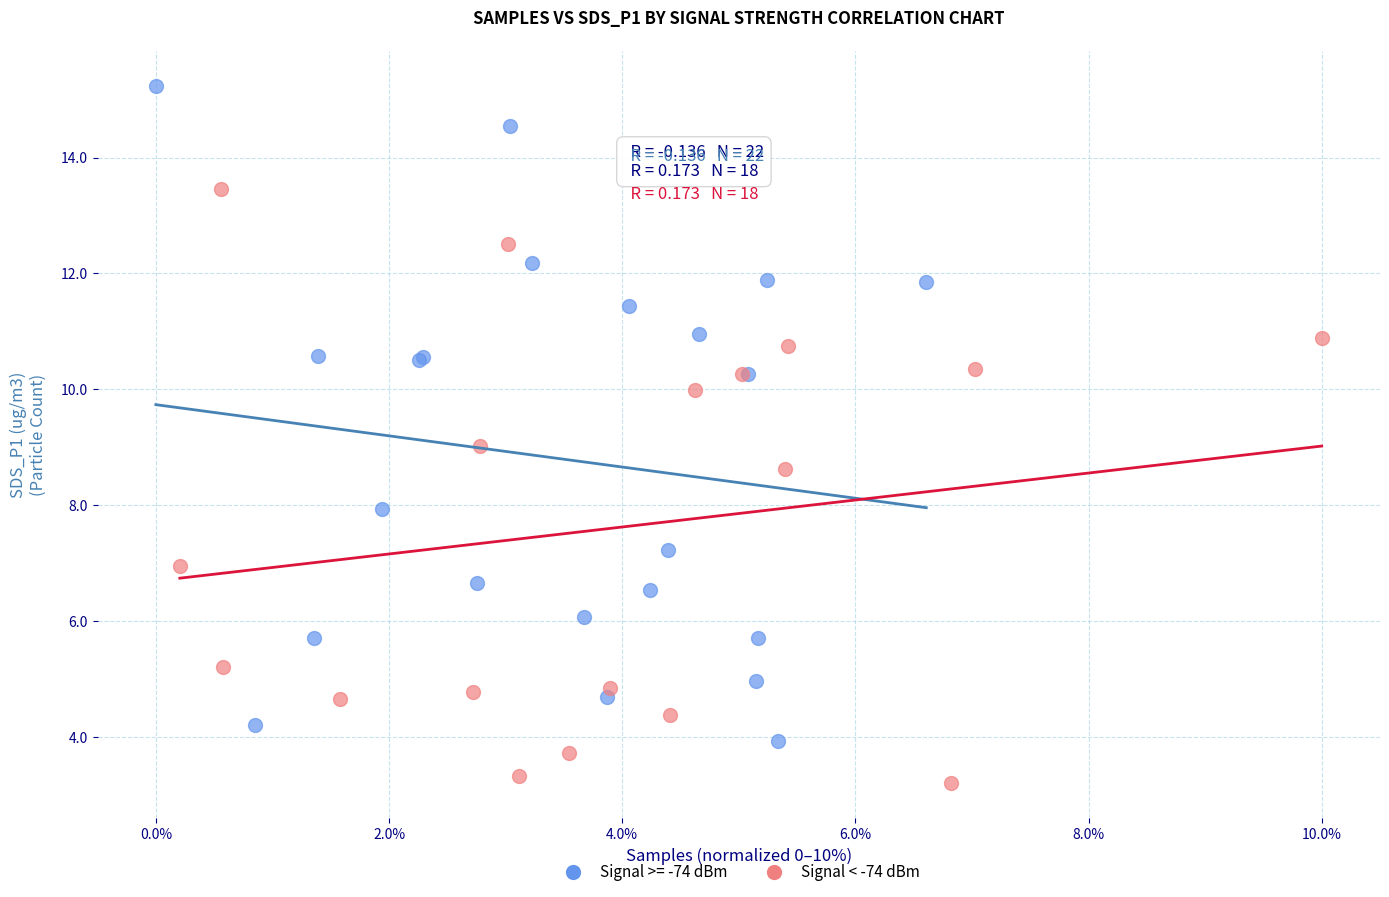

Which series reaches the minimum Y coordinate?

Signal < -74 dBm